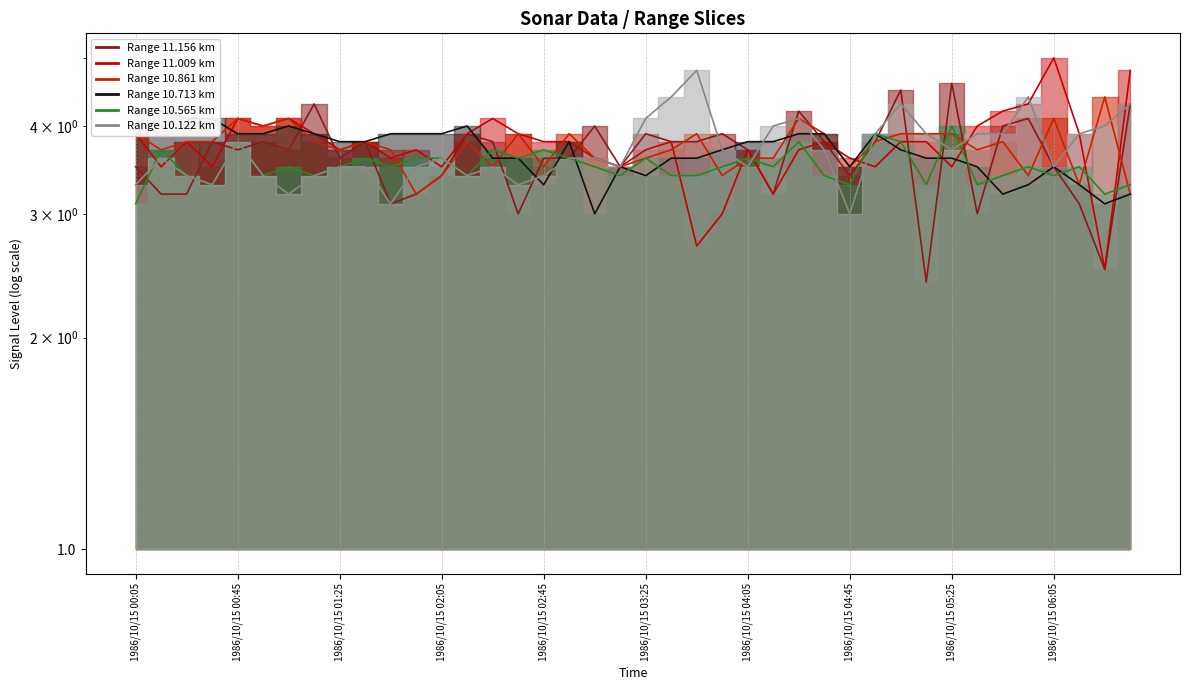

In 10.565, how many points are lower than both neighbors (excluding endpoints)?

13